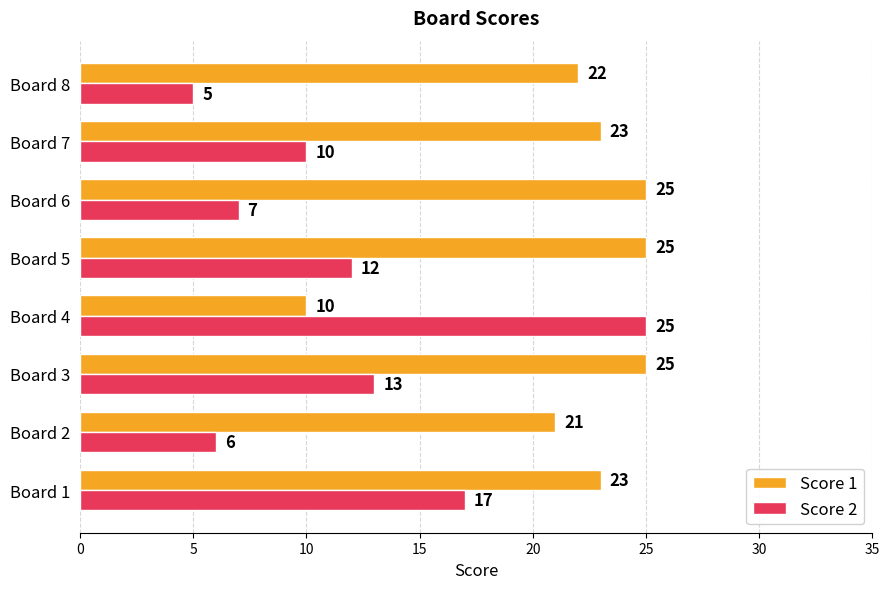

Which series has the widest spread of values?

Score 2